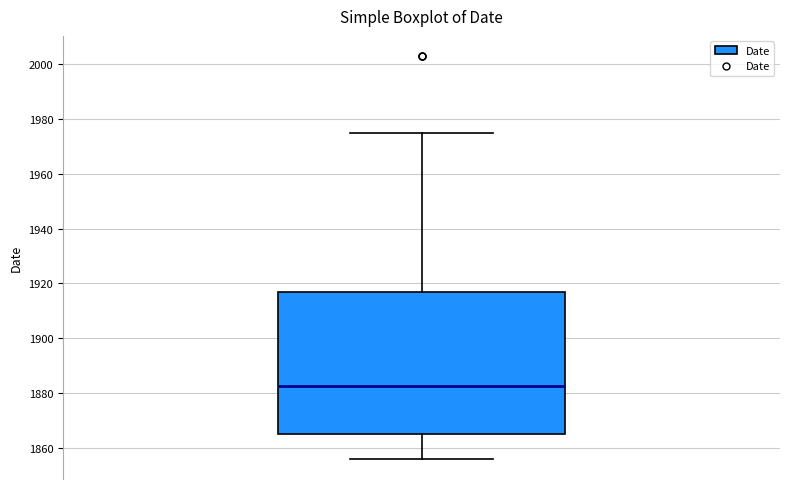

Read this box plot against the y-axis: the position of the median line, the range covered by the box, and the ends of both whiskers. The values are not printed on the chart, so give them approximately, as read against the axis.

median 1882, box 1866 to 1918, whiskers 1856 to 1976